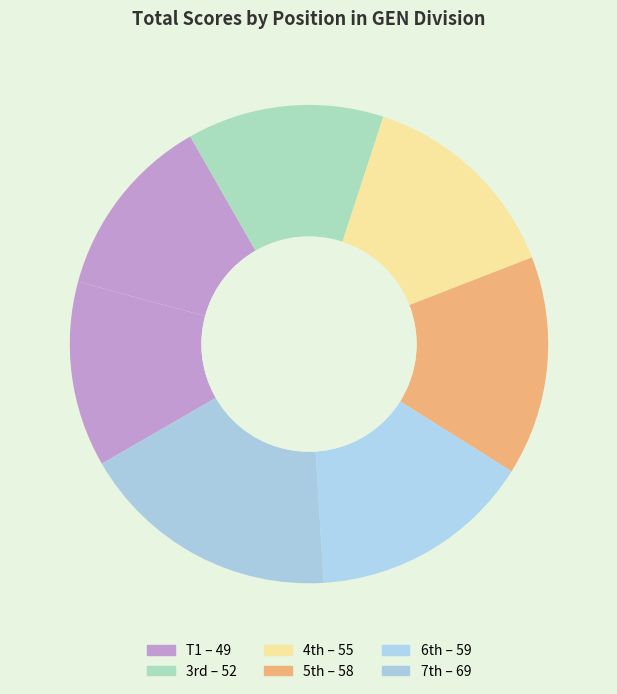

Count the number of slices in the pie.

7